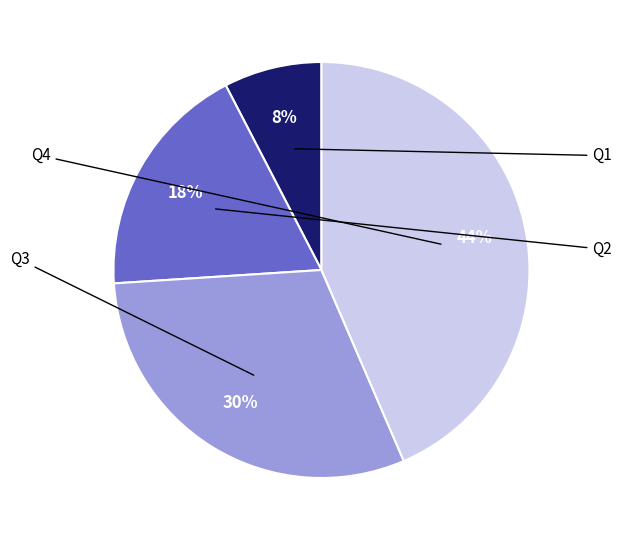

To the nearest percent, what is the average slice percentage?

25%